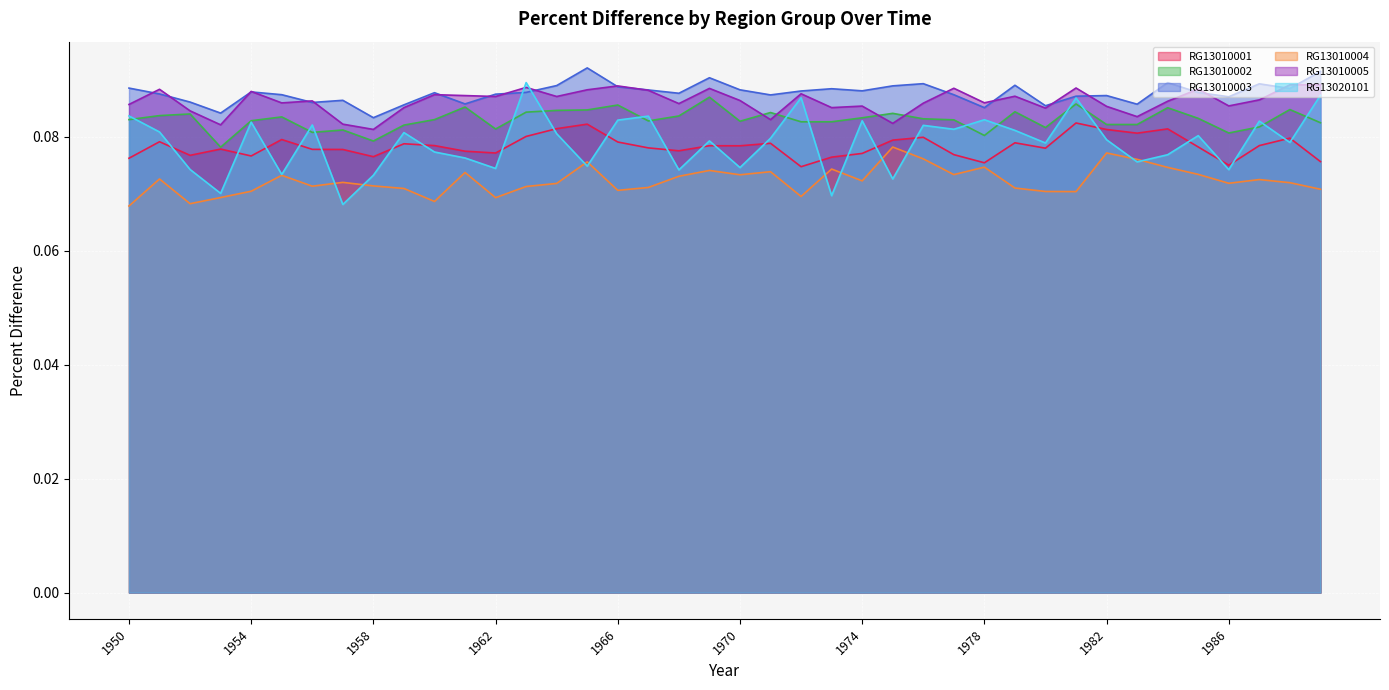

How many interior local peaks does the RG13010001 series have?

12